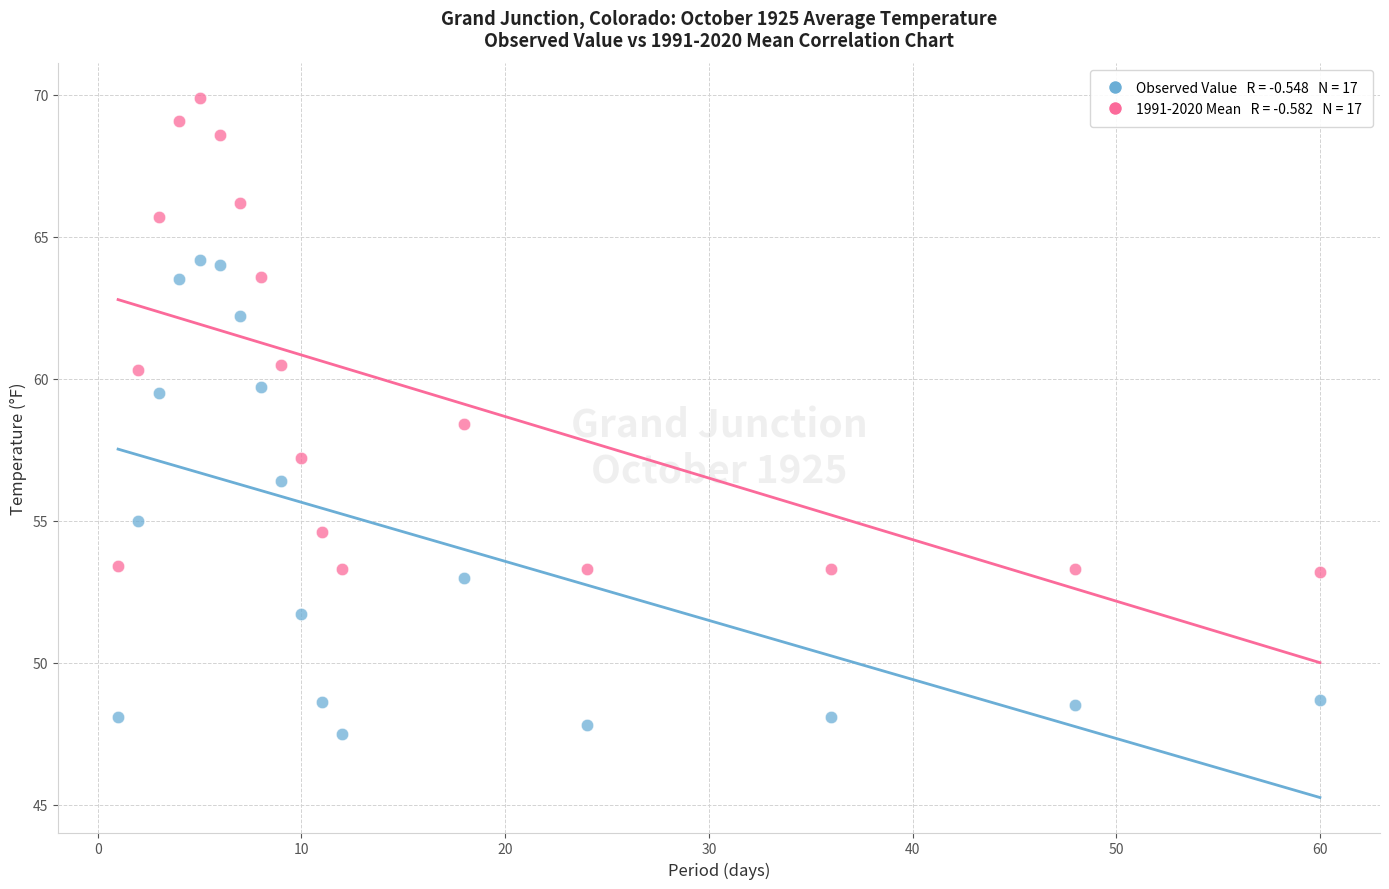

Across all data points, what is the range of Y values (max minus min)?

22.4